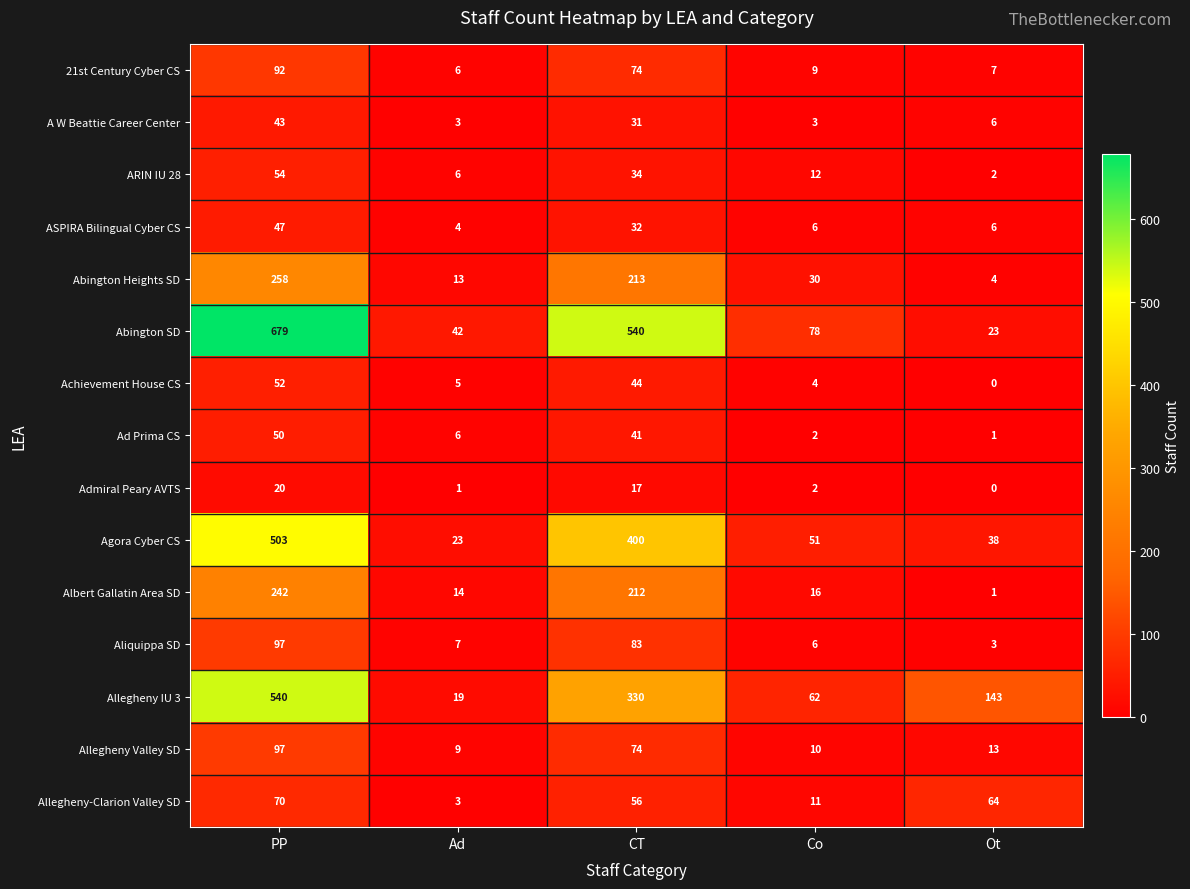

Read the A W Beattie Career Center value at PP, to the nearest 5.

45